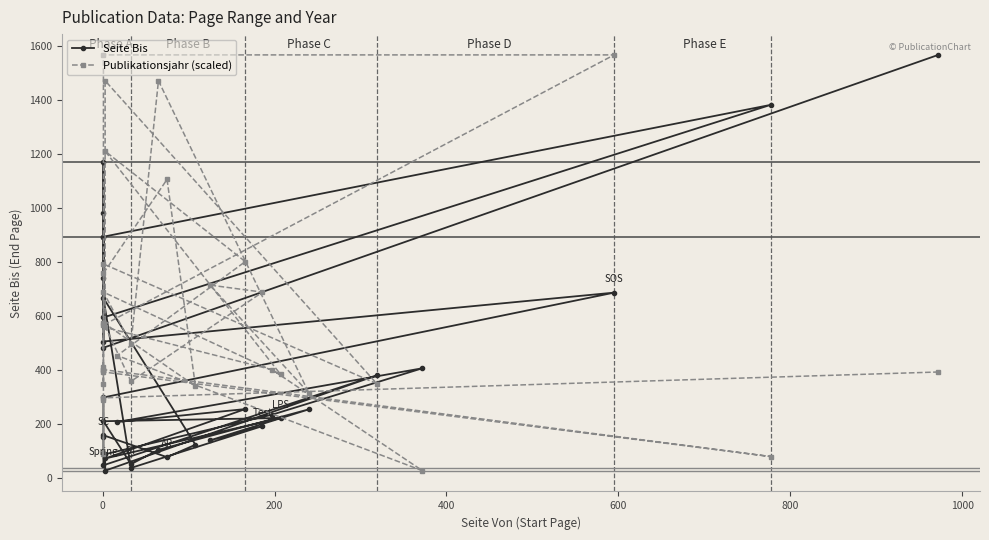

Is the value of Seite Bis at 29 greater than the value of Publikationsjahr (scaled) at 25?

Yes